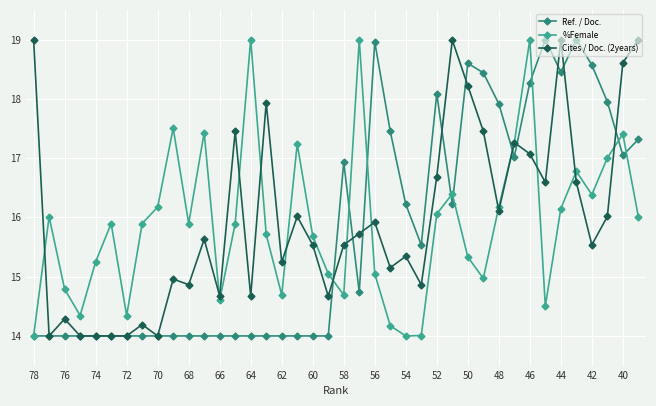

Is this an area chart (filled region under the line)?

No